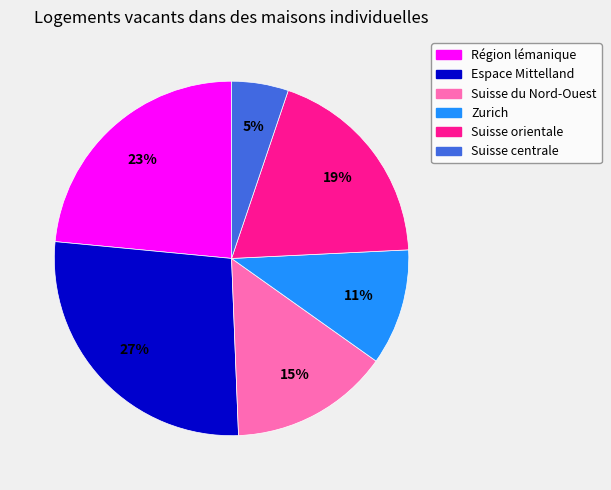

Is there a majority slice in this chart?

No